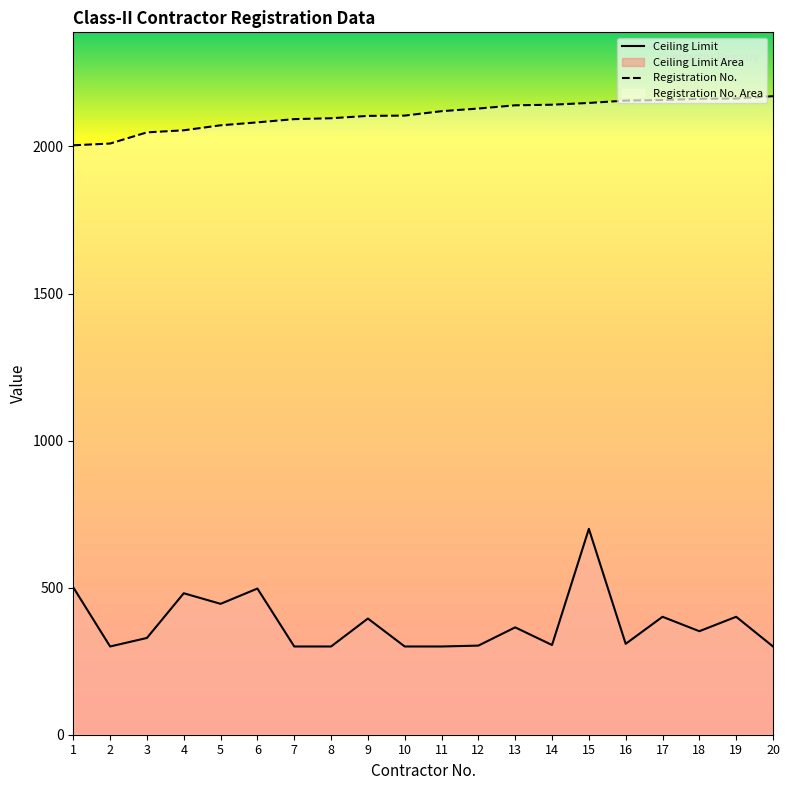

Reading right to left, what are all the values shown in this chart?

Ceiling Limit: 300	401	352	401	309	700	305	365	303	300	300	395	300	300	497	445	481	329	300	501
Registration No.: 2171	2163	2162	2158	2156	2148	2142	2140	2129	2120	2105	2104	2096	2093	2082	2072	2055	2048	2010	2004